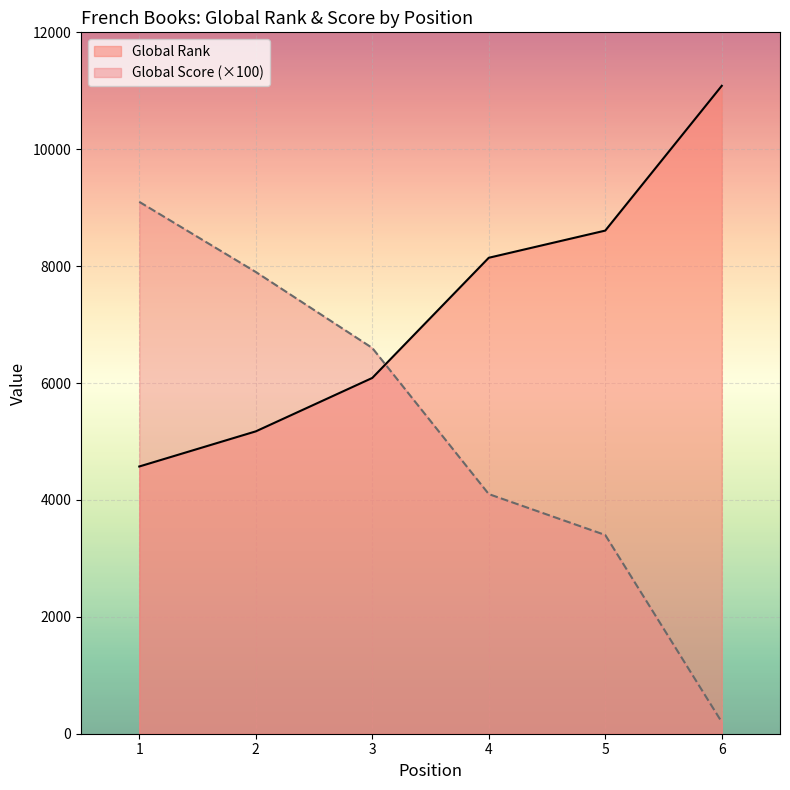

After their last crossing, which series has the higher values: Global Score or Global Rank?

Global Rank